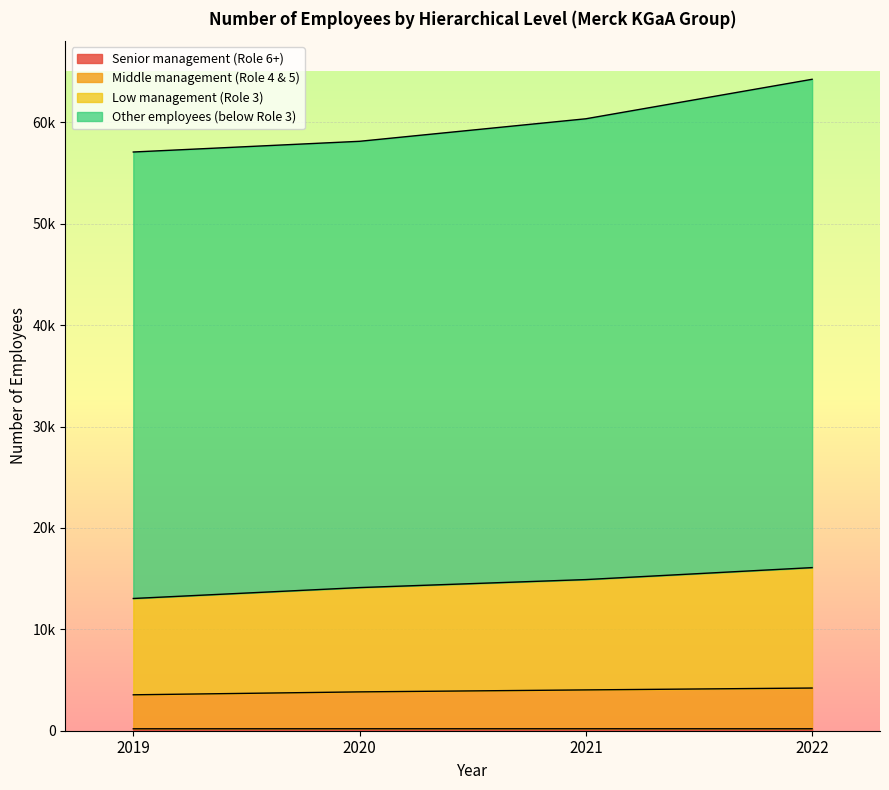

True or false: Low management (Role 3) and Other employees (below Role 3) intersect in this chart.

False